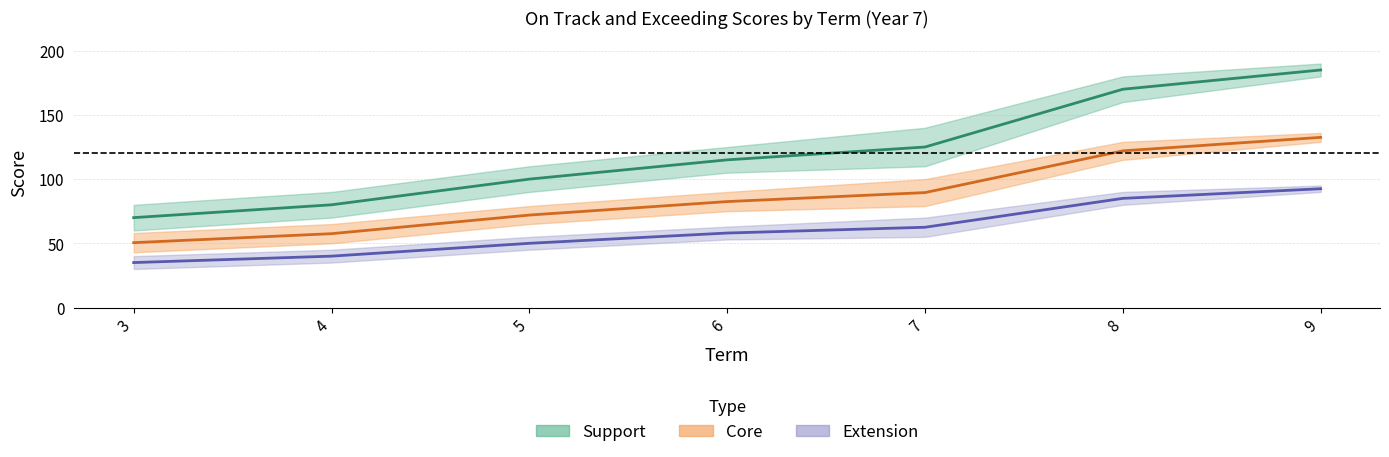

Reading left to right, what are all the values shown in this chart?

Support On track: 3=70.0	4=80.0	5=100.0	6=115.0	7=125.0	8=170.0	9=185.0
Core On track: 3=50.5	4=57.5	5=72.0	6=82.5	7=89.5	8=122.0	9=132.5
Extension On track: 3=35.0	4=40.0	5=50.0	6=58.0	7=62.5	8=85.0	9=92.5